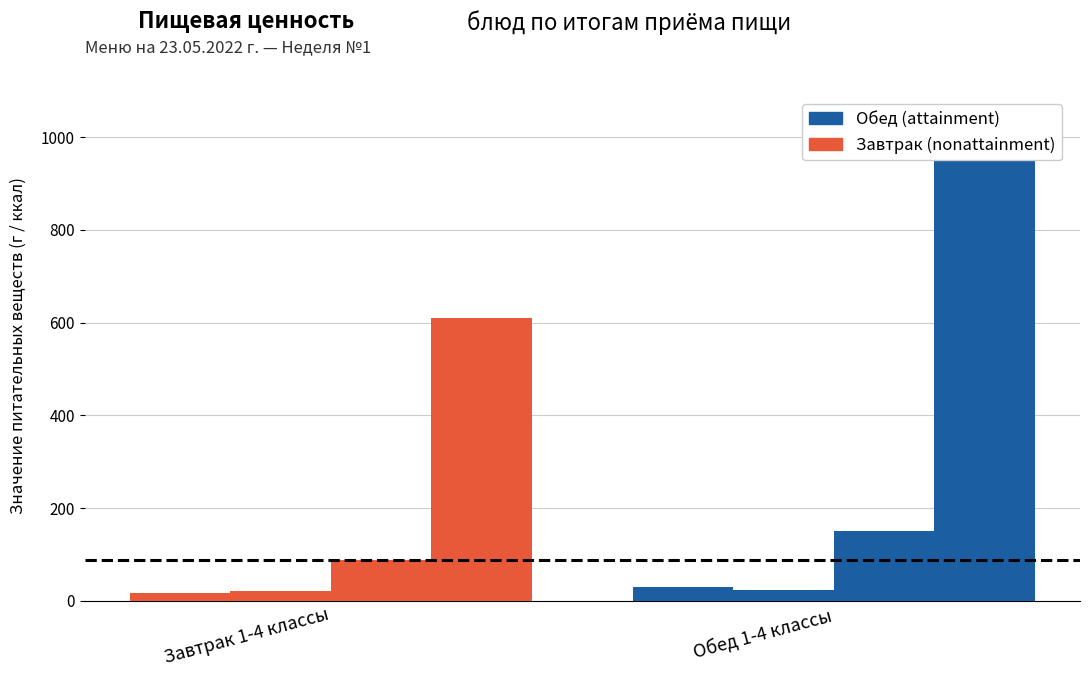

What value does the жиры series have at Обед 1-4 классы?

23.8